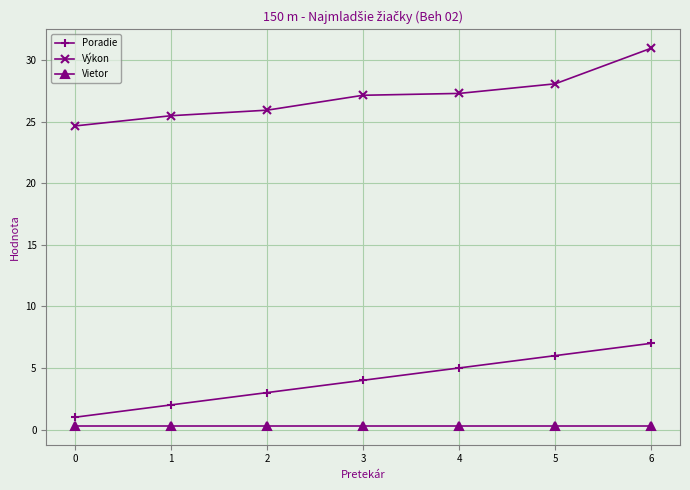

What is the sum of all Poradie values?

28.0